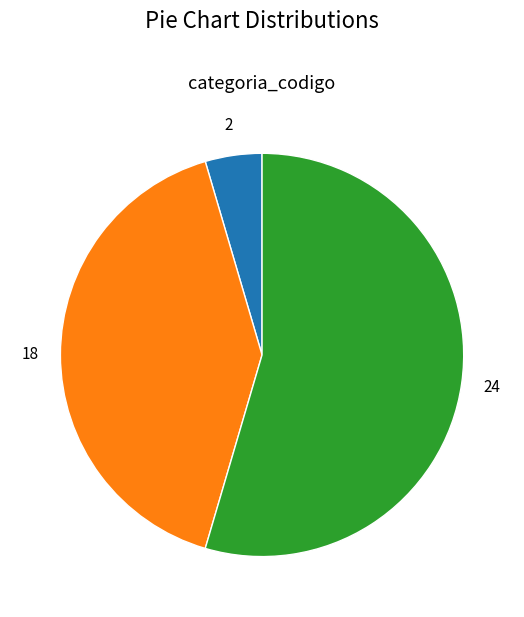

How many slices are in this pie chart?

3